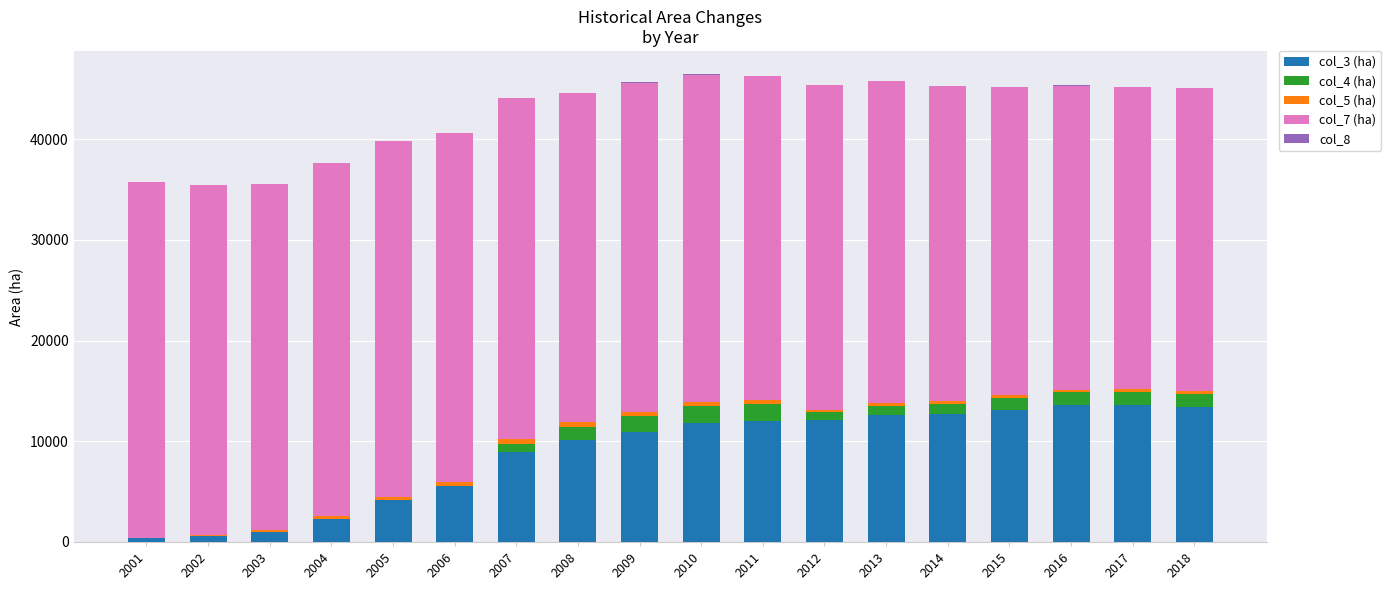

Are the bars horizontal?

No